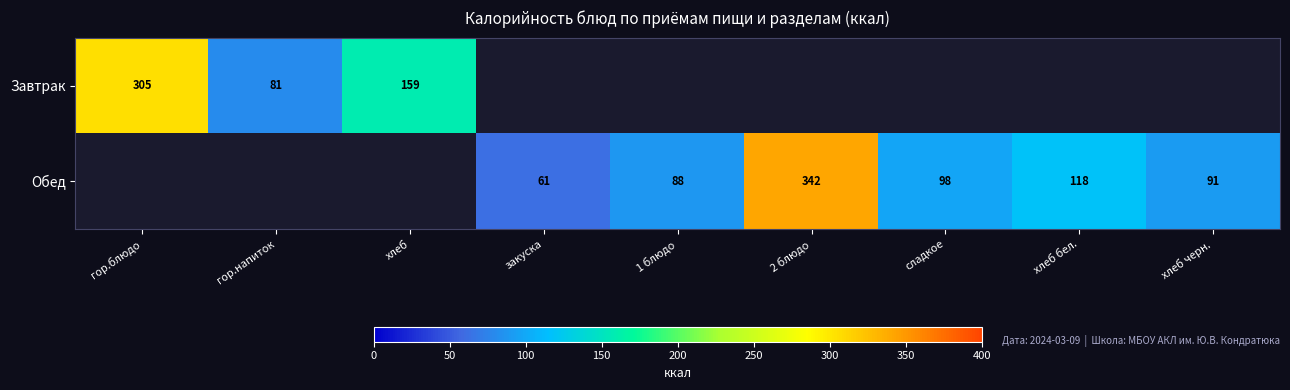

Between хлеб and хлеб бел., which is larger?

хлеб